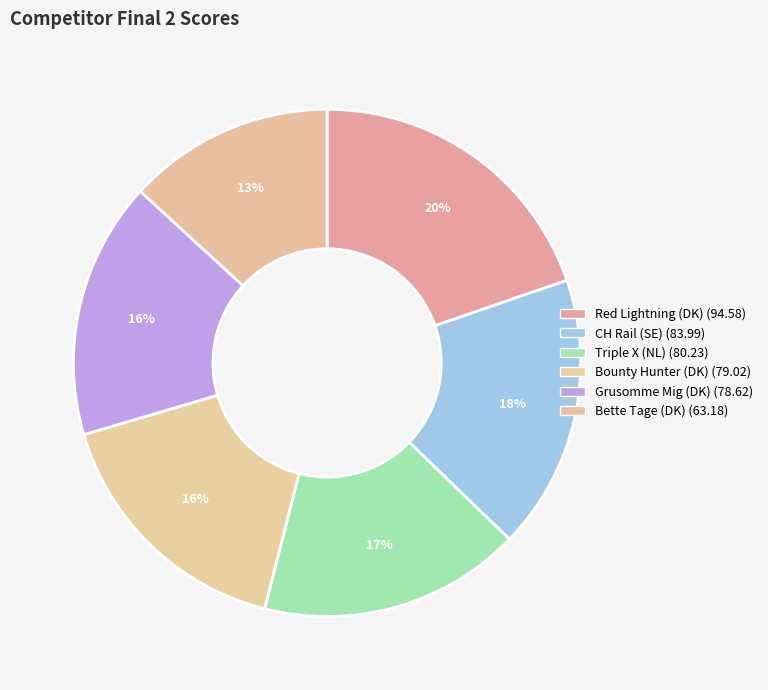

Is the sum of Bounty Hunter (DK) and Grusomme Mig (DK) greater than half?

No